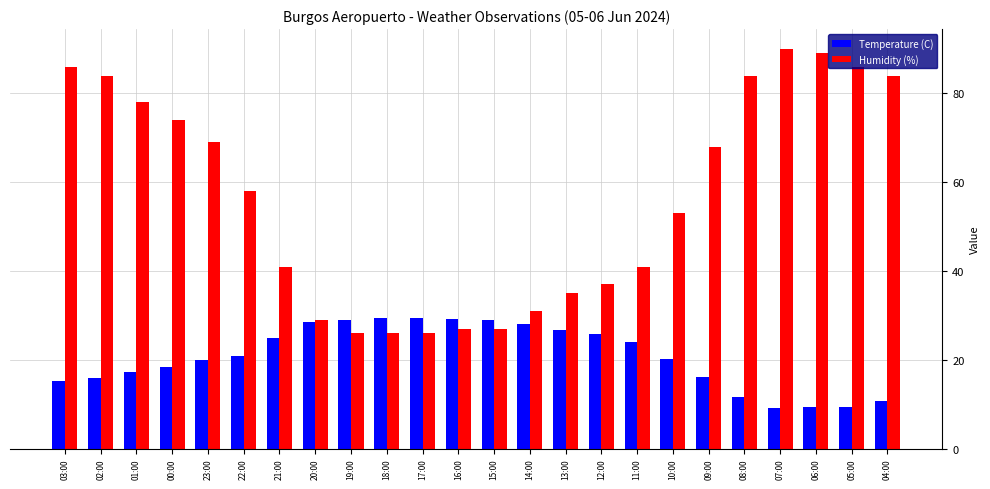

How many series are shown in this chart?

2